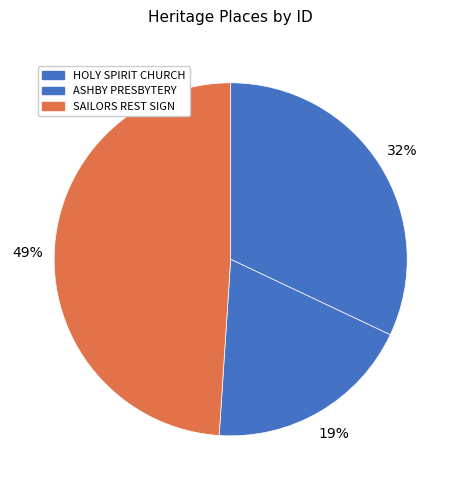

Rank the categories by value from highest to lowest.

SAILORS REST ELECTRIC SIGN, HOLY SPIRIT CHURCH, ASHBY PRESBYTERY OF ST PETER AND ST PAUL